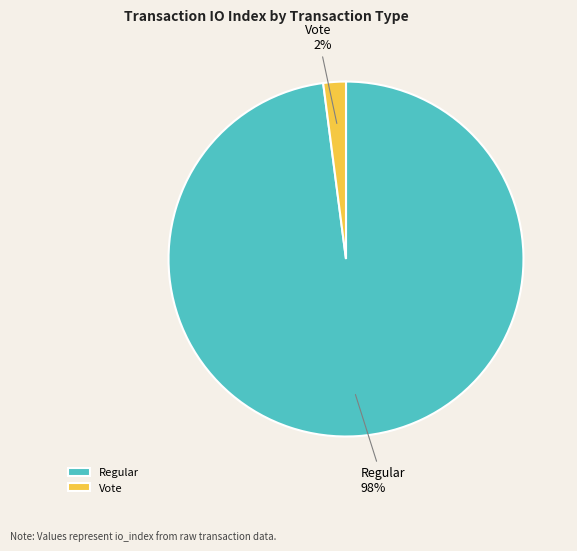

Between Regular and Vote, which is larger?

Regular